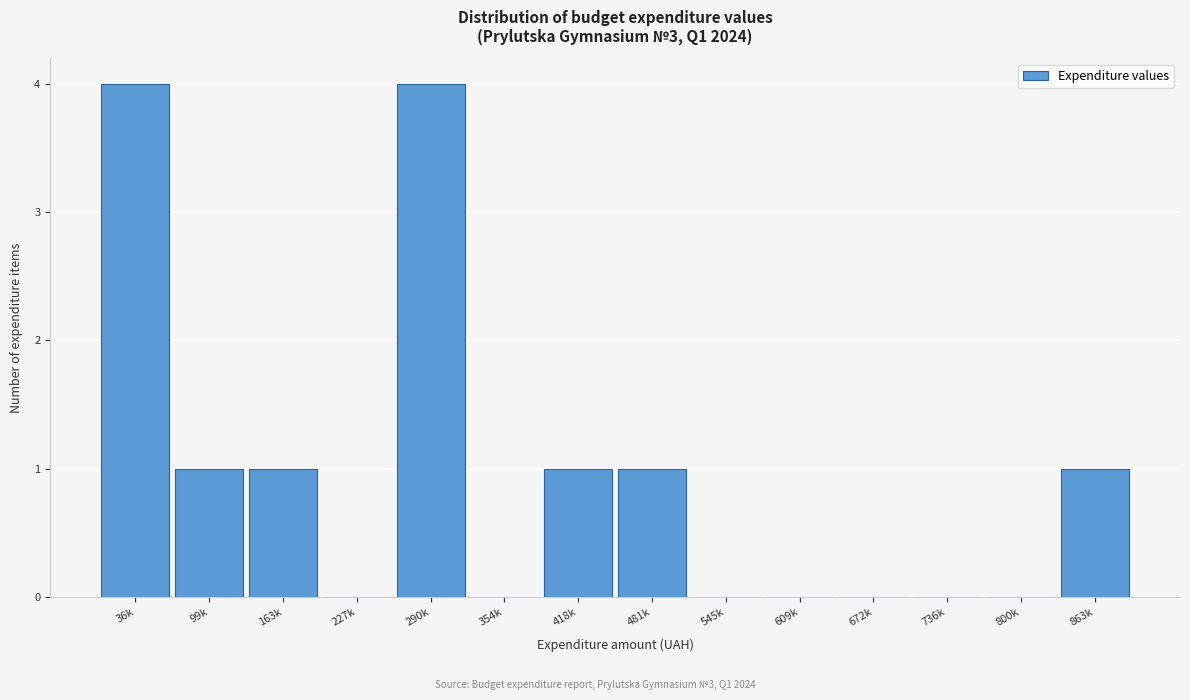

Reading right to left, what are all the values shown in this chart?

863k=1	800k=0	736k=0	672k=0	609k=0	545k=0	481k=1	418k=1	354k=0	290k=4	227k=0	163k=1	99k=1	36k=4